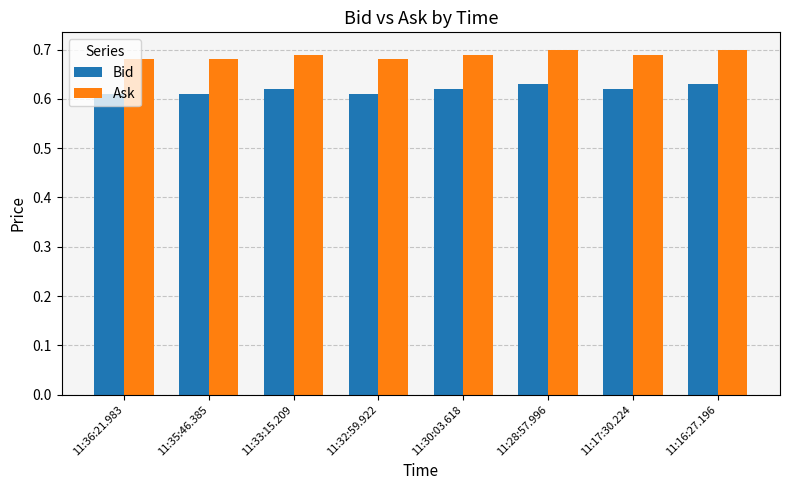

What position from the right is 11:30:03.618?

4